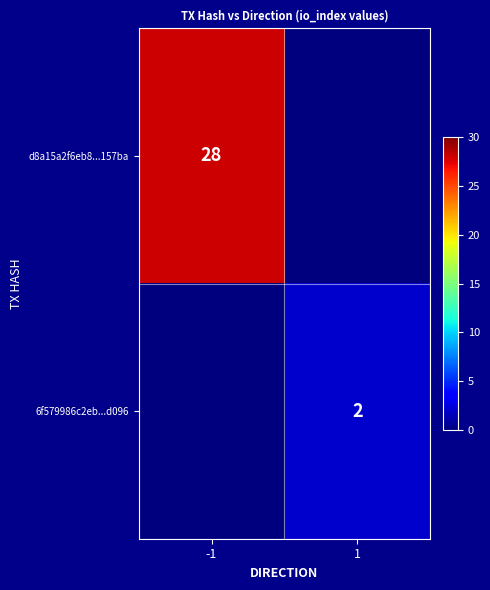

How many categories are shown in the chart?

2